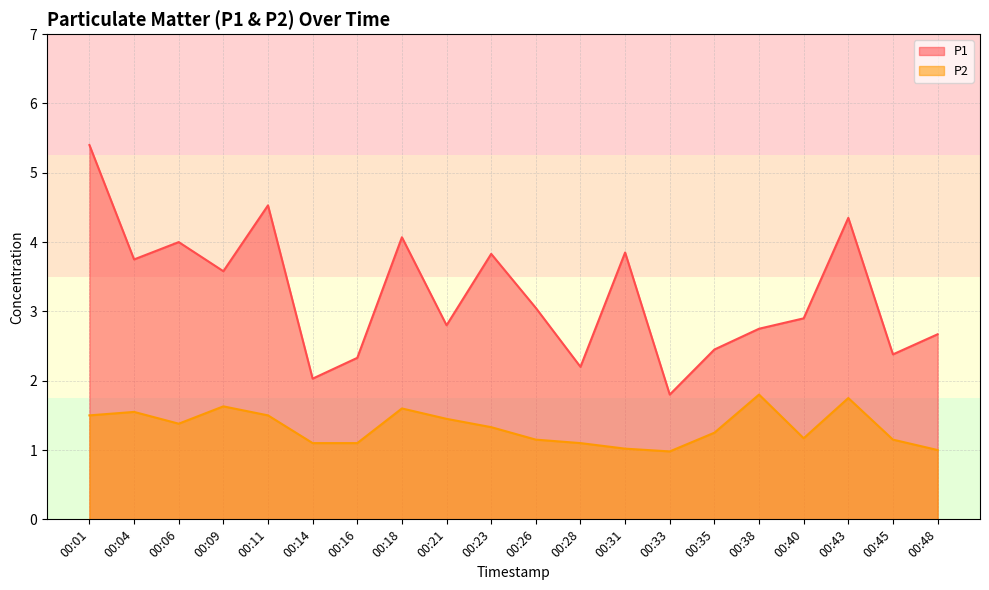

Reading left to right, transcribe all the data shown in this chart.

P1: 00:01=5.4	00:04=3.8	00:06=4.0	00:09=3.6	00:11=4.5	00:14=2.0	00:16=2.3	00:18=4.1	00:21=2.8	00:23=3.8	00:26=3.0	00:28=2.2	00:31=3.9	00:33=1.8	00:35=2.5	00:38=2.8	00:40=2.9	00:43=4.3	00:45=2.4	00:48=2.7
P2: 00:01=1.5	00:04=1.6	00:06=1.4	00:09=1.6	00:11=1.5	00:14=1.1	00:16=1.1	00:18=1.6	00:21=1.4	00:23=1.3	00:26=1.1	00:28=1.1	00:31=1.0	00:33=1.0	00:35=1.2	00:38=1.8	00:40=1.2	00:43=1.8	00:45=1.1	00:48=1.0